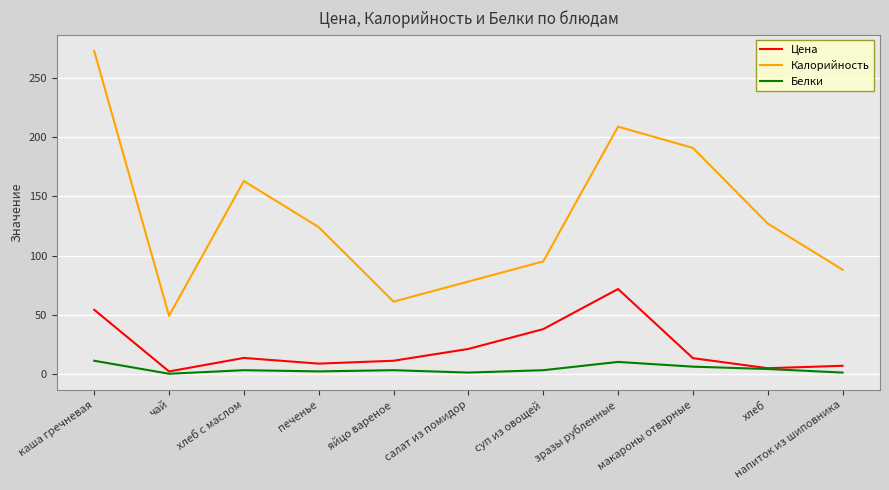

True or false: Калорийность and Цена cross at least once.

False